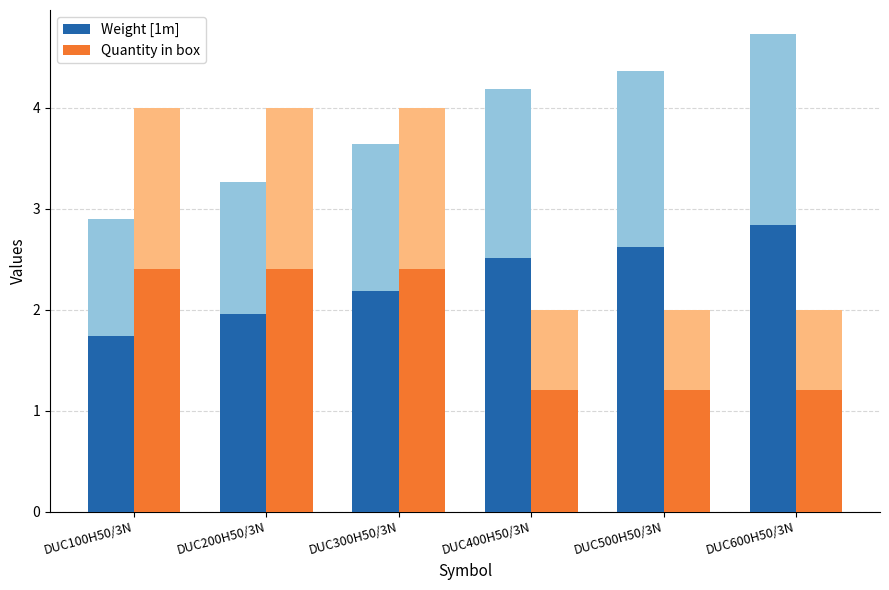

Which category has the highest value in the Quantity in box series?

DUC100H50/3N